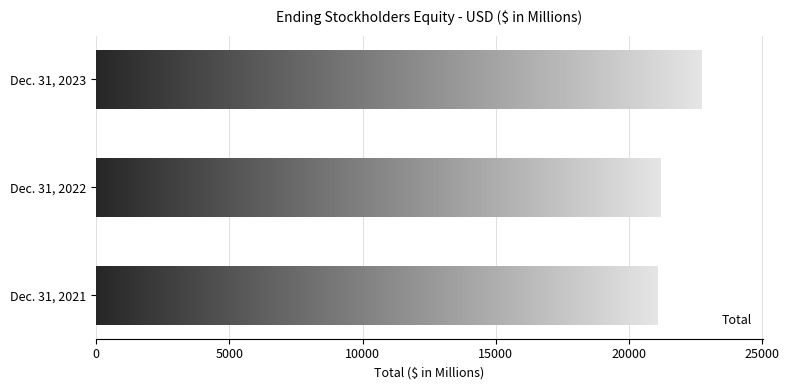

Are the bars grouped side by side (vs. stacked)?

No